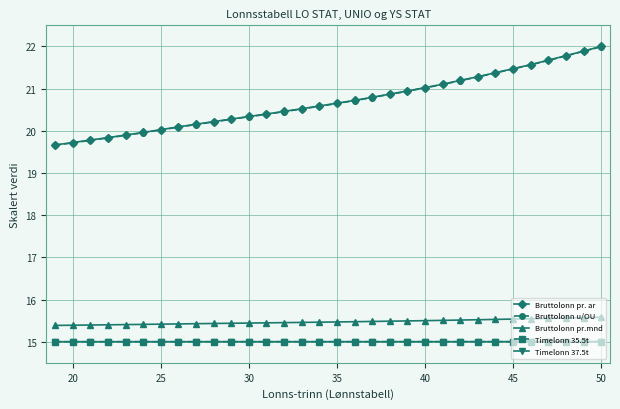

What is the value of the Bruttolonn pr. ar point at the 24th from the left?

21.2